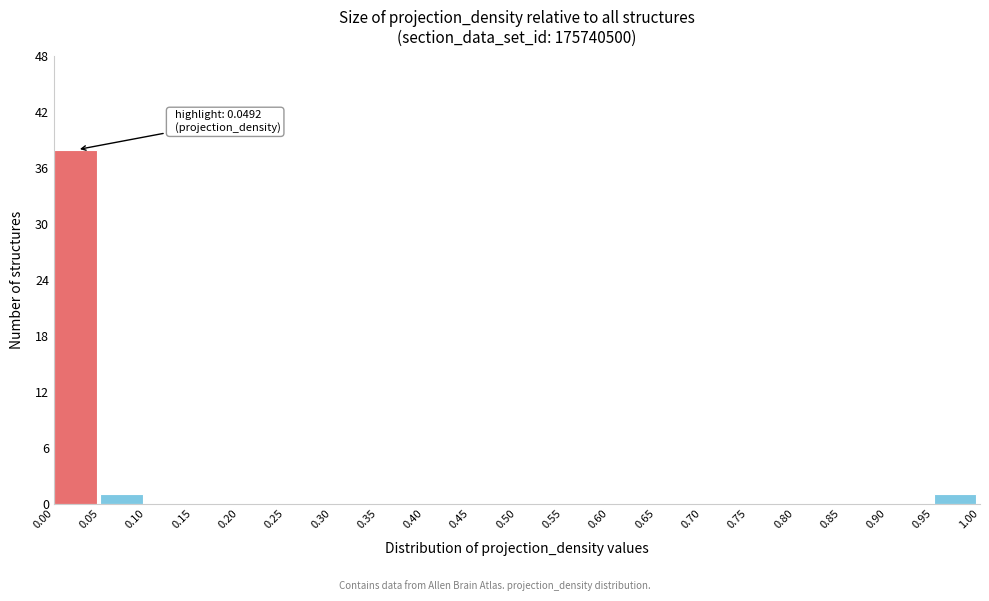

Which range on the x-axis has the tallest bar?

0.00 to 0.05